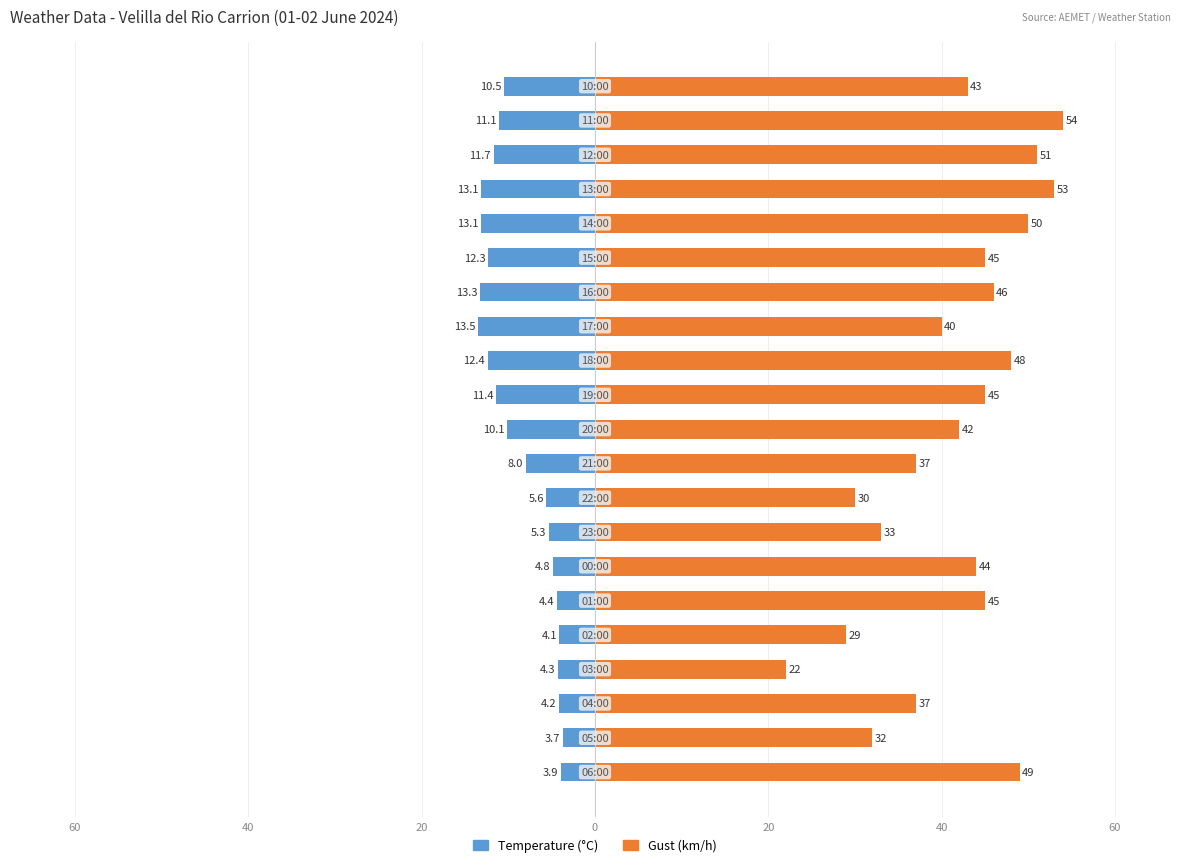

What are all the series names shown in the legend?

Temperature (°C), Gust (km/h)